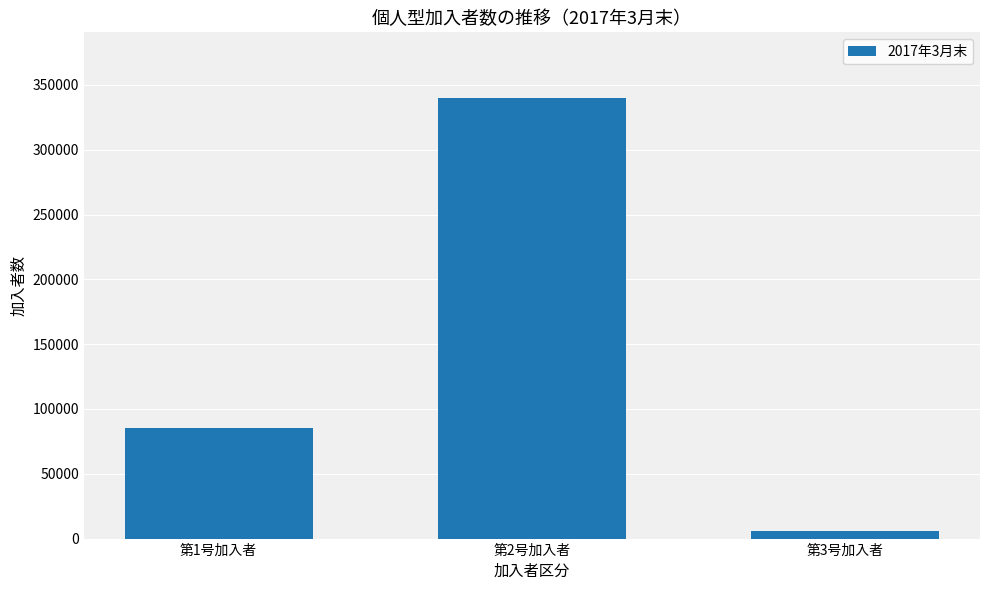

Approximately how many times larger is the value at 第1号加入者 compared to 第3号加入者?

13.7